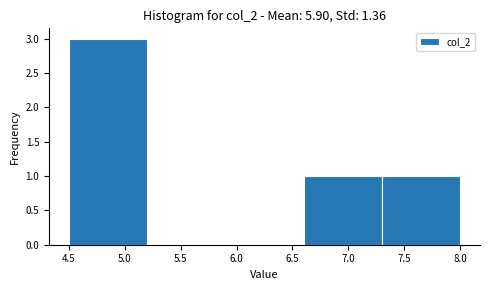

Over which range of the x-axis is the bar tallest?

4.5 to 5.2